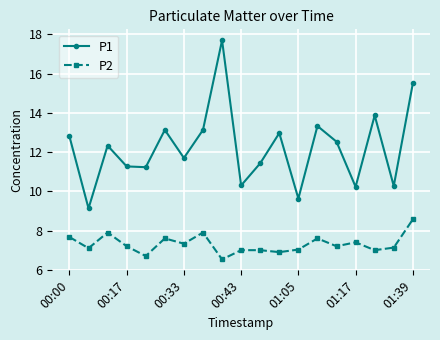

What is the minimum value for P2?

6.5